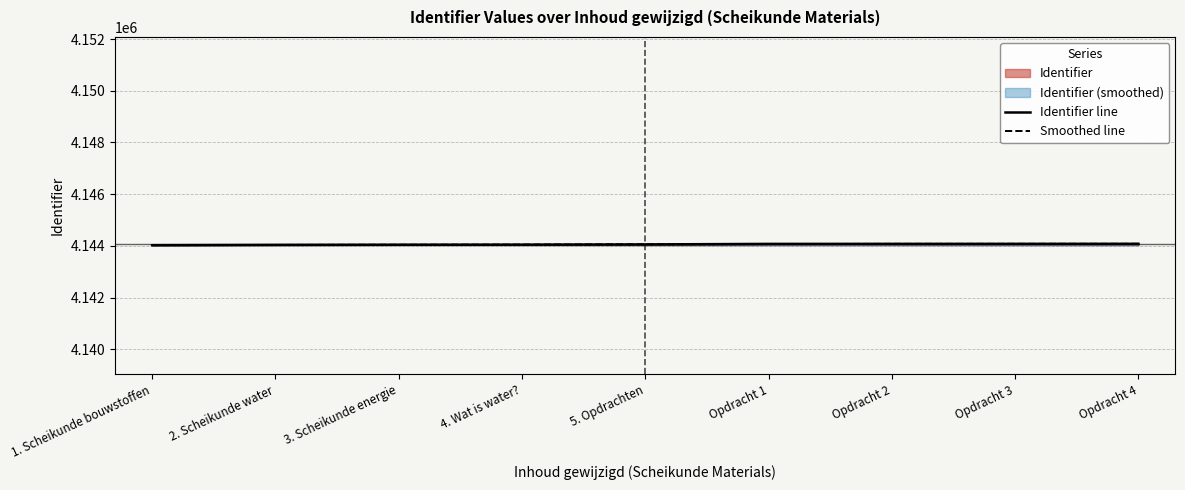

What is the label of the 1st point from the right?

Opdracht 4